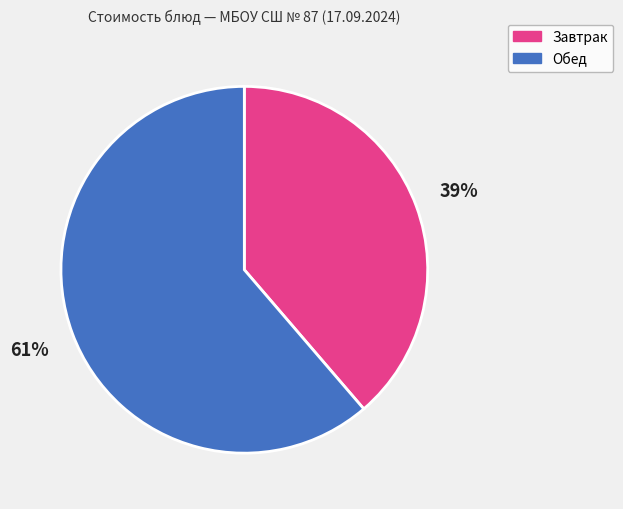

How many slices are in this pie chart?

2